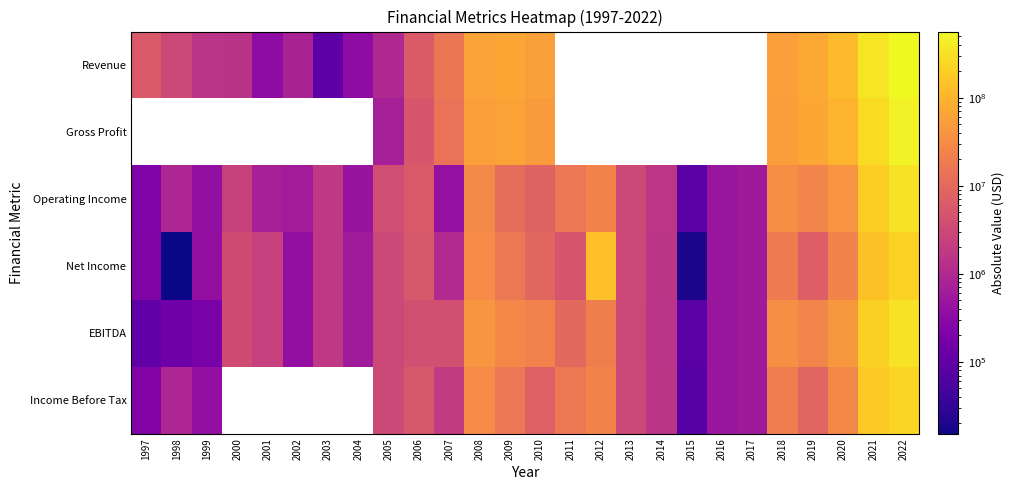

Between 1999 and 2017, which series saw the biggest shift?

EBITDA